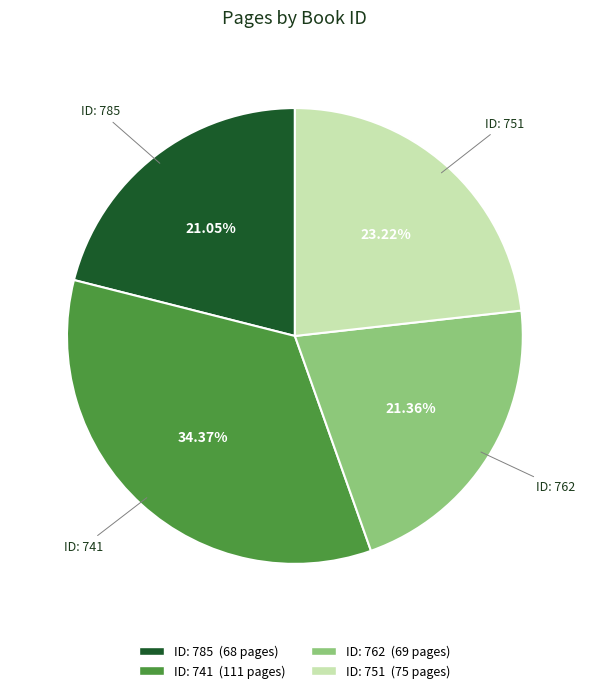

Is there a majority slice in this chart?

No